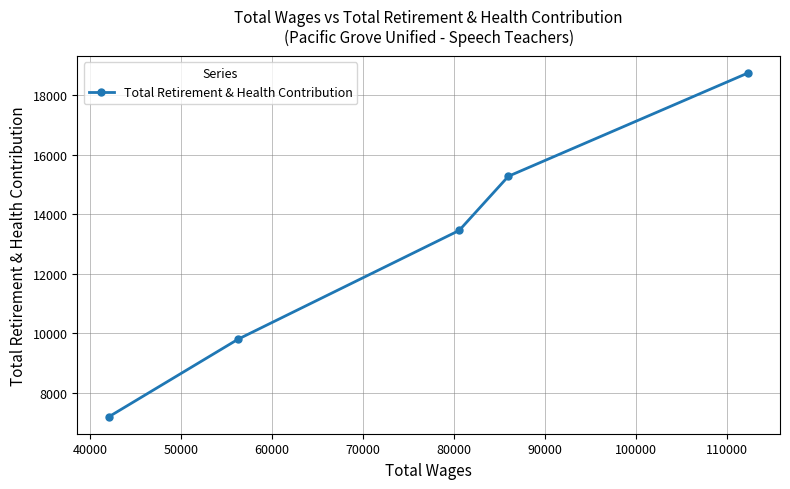

What is the greatest value displayed?

18750